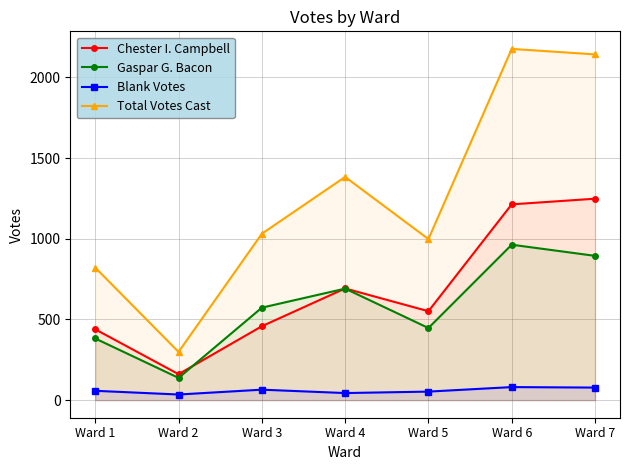

True or false: Total Votes Cast and Blank Votes intersect in this chart.

False